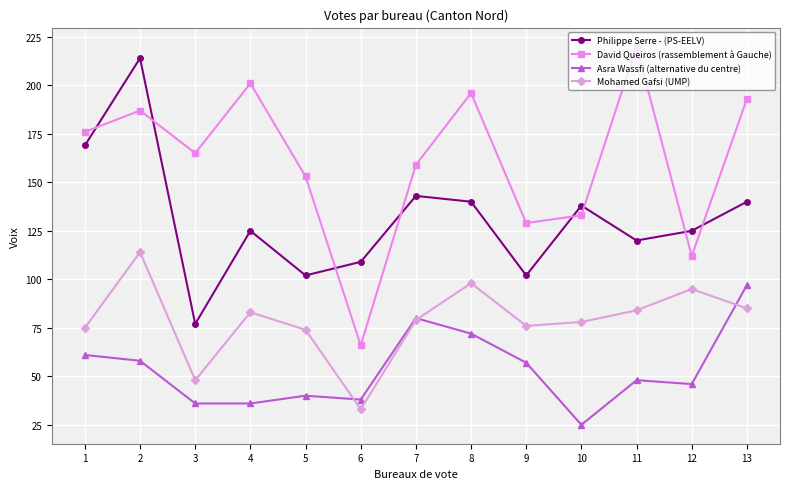

How many data points in David Queiros (rassemblement à Gauche) are less than 165?

6